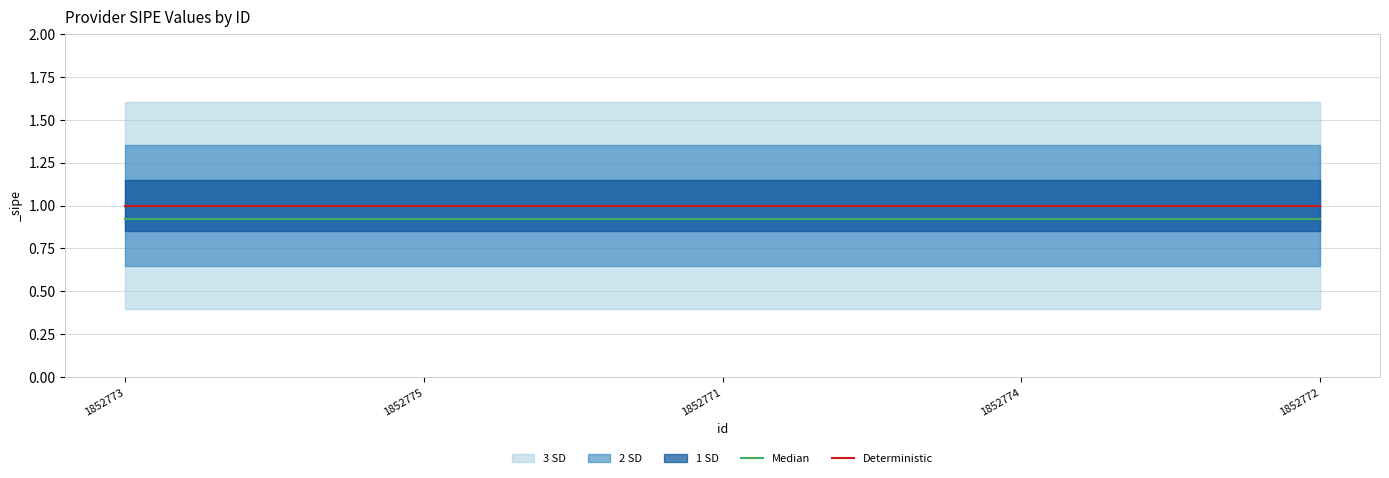

What is the value of the Median point at the 2nd from the left?

0.9